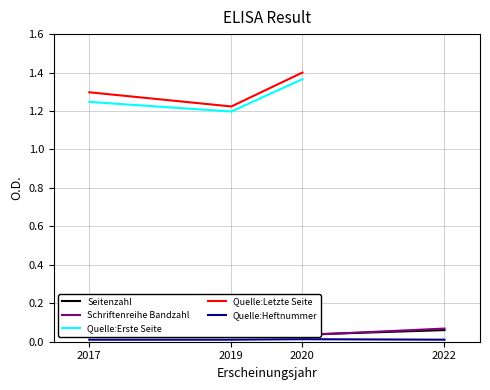

What is the spread (max minus min) of values at 2019?

1.2